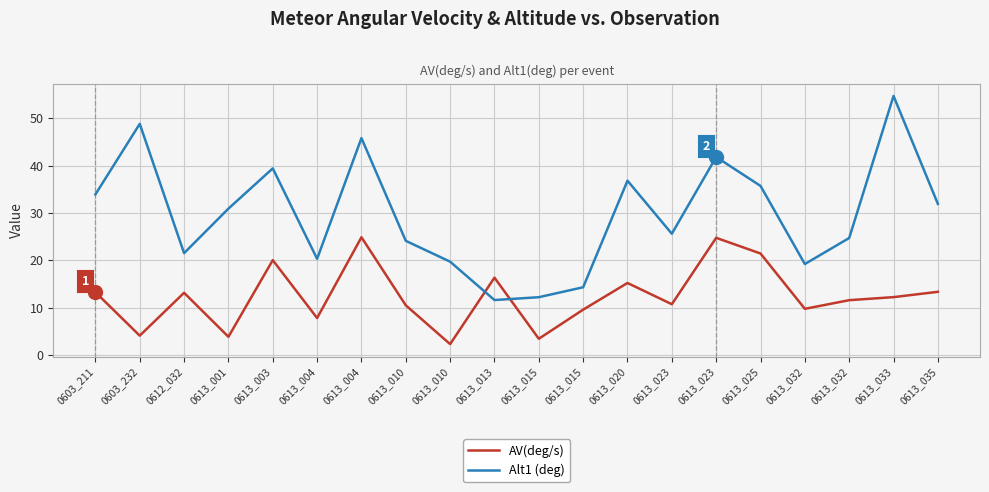

Which series ends up on top after the final intersection of AV(deg/s) and Alt1 (deg)?

Alt1 (deg)